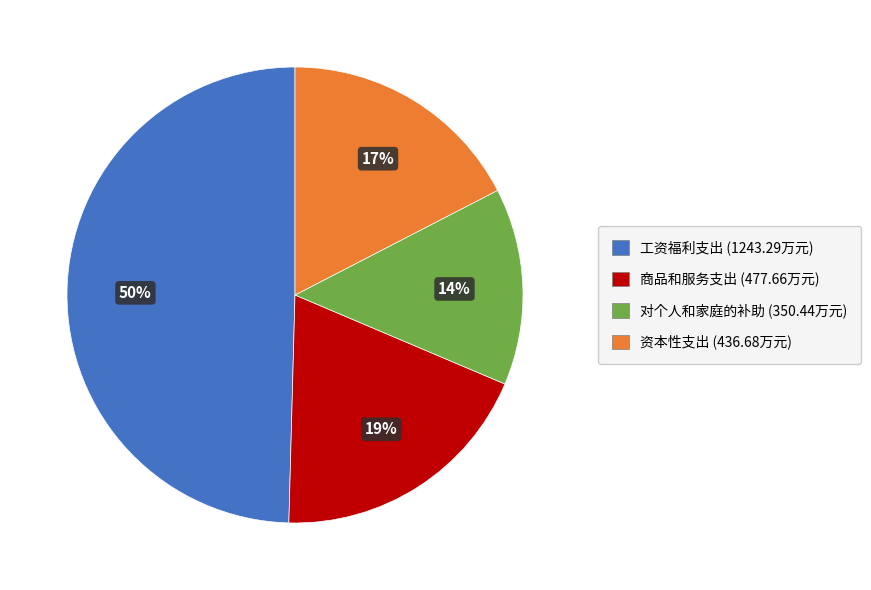

How many segments does this pie chart have?

4